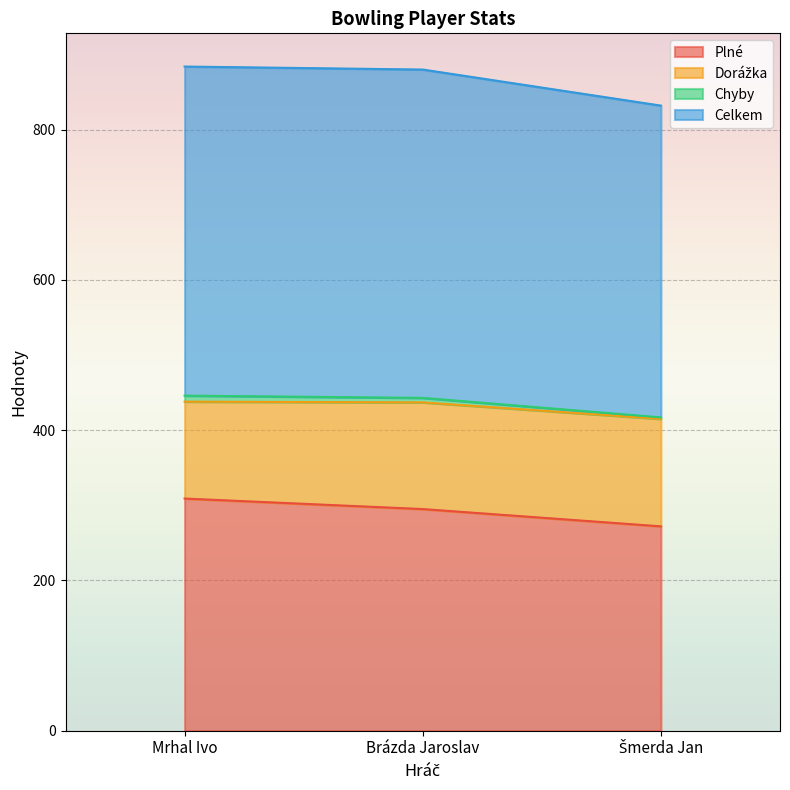

What is the value of the Celkem point at the 3rd from the left?

415